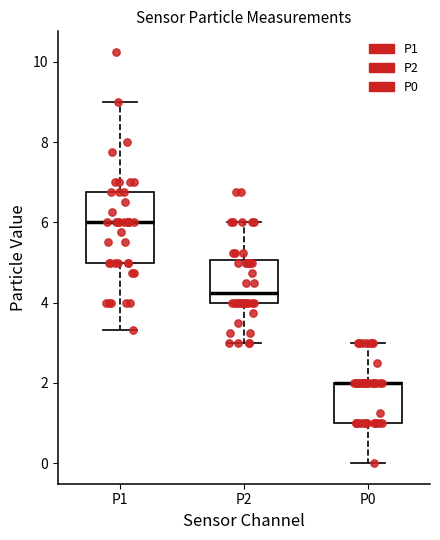

Reading left to right, transcribe this box plot: for each box, give where its median line is, the range the box spans, and where its two whiskers end, as read against the y-axis. The values are not printed on the chart, so give them approximately, as read against the axis.

P1: median 6.0, box 5.0 to 6.8, whiskers 3.4 to 9.0
P2: median 4.2, box 4.0 to 5.0, whiskers 3.0 to 6.0
P0: median 2.0 (drawn on the box's upper edge), box 1.0 to 2.0, whiskers 0.0 to 3.0